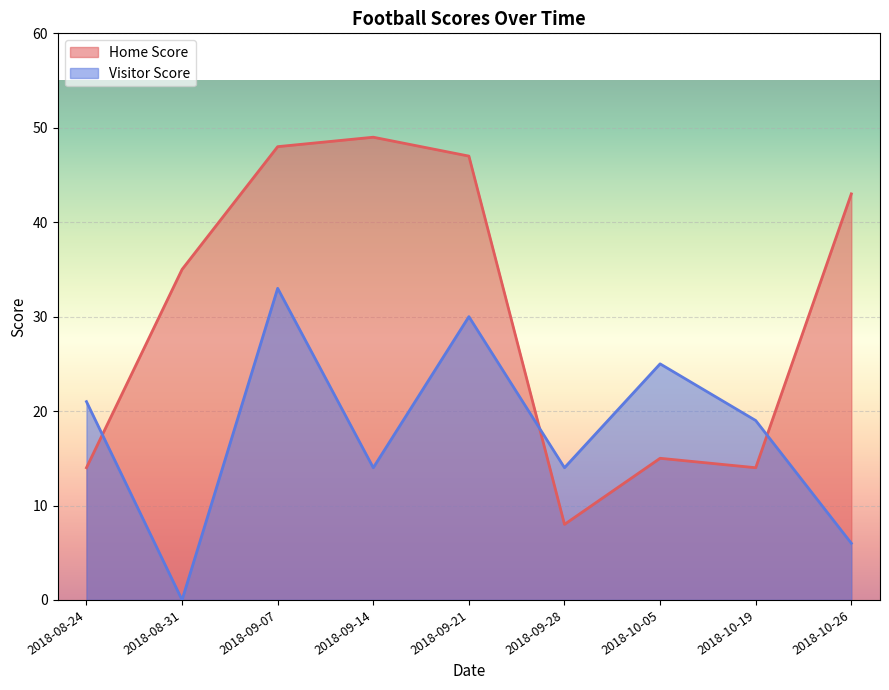

What is the difference between the maximum and minimum values in the Visitor Score series?

33